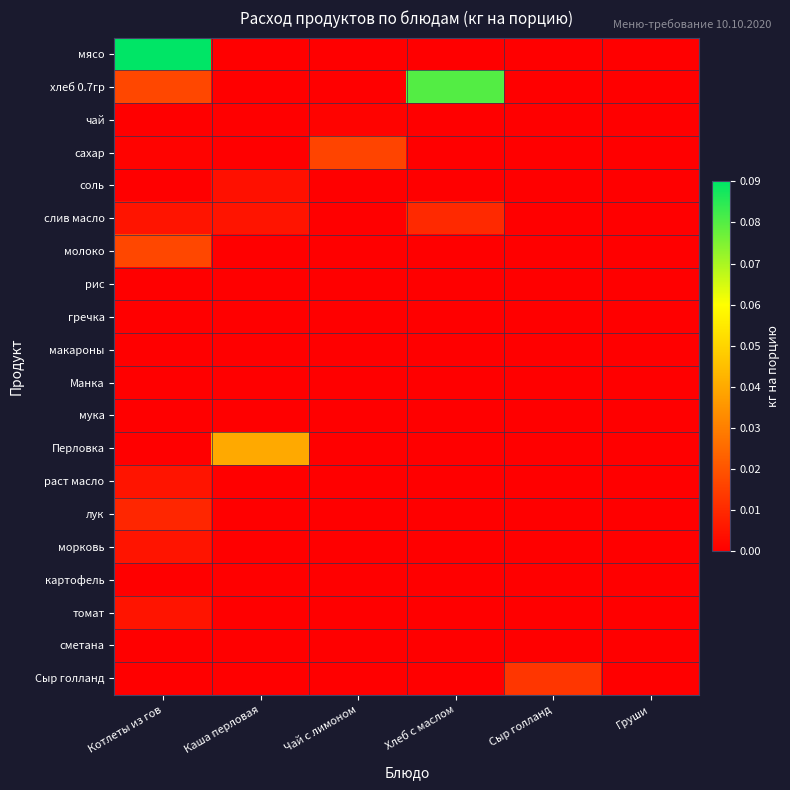

List the series in order of their peak value, highest first.

мясо, хлеб 0.7гр, Перловка, молоко, сахар, Сыр голланд, слив масло, лук, раст масло, морковь, томат, соль, чай, рис, гречка, макароны, Манка, мука, картофель, сметана